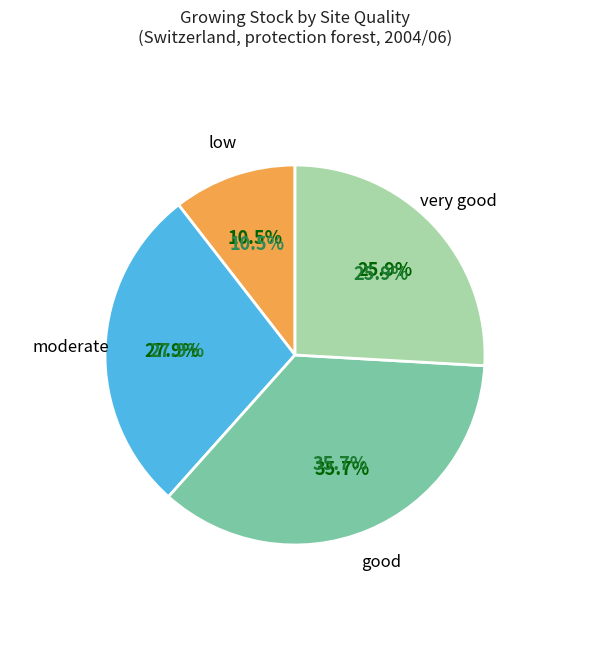

Which slice is the smallest?

low